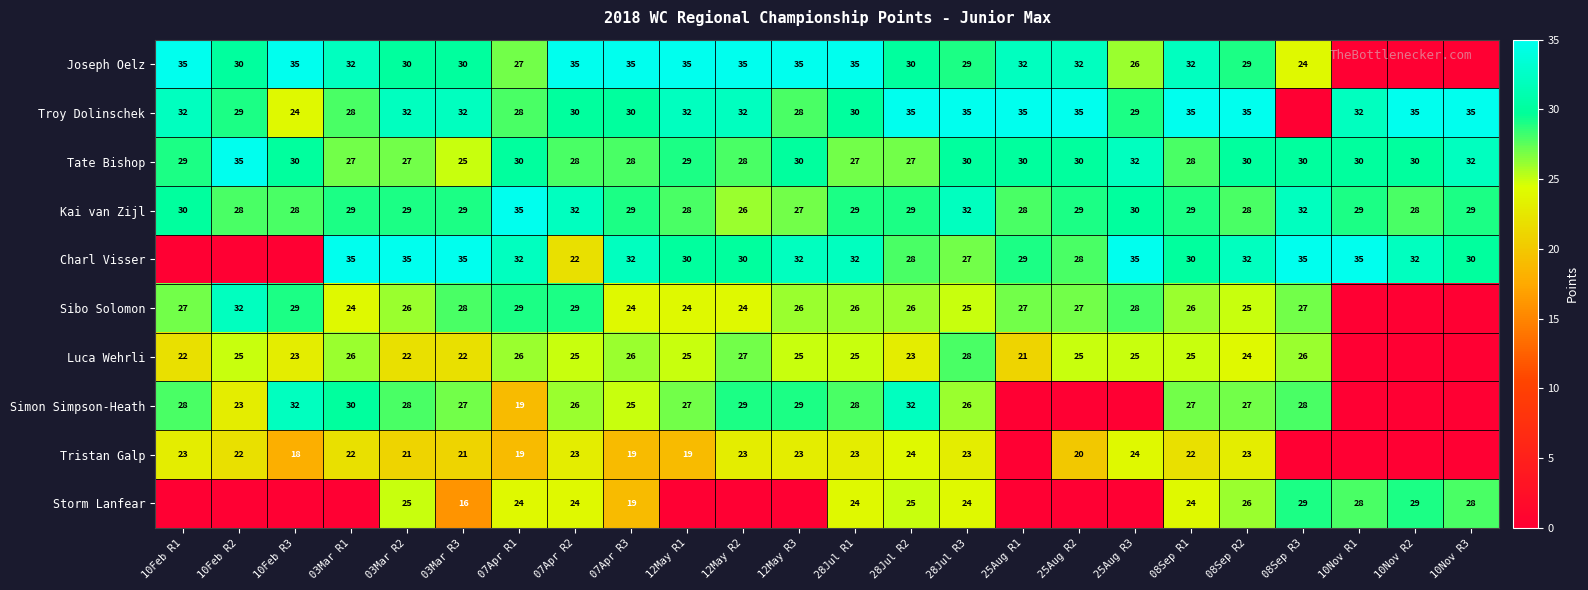

Which series changed the most between 07Apr R1 and 08Sep R2?

Simon Simpson-Heath